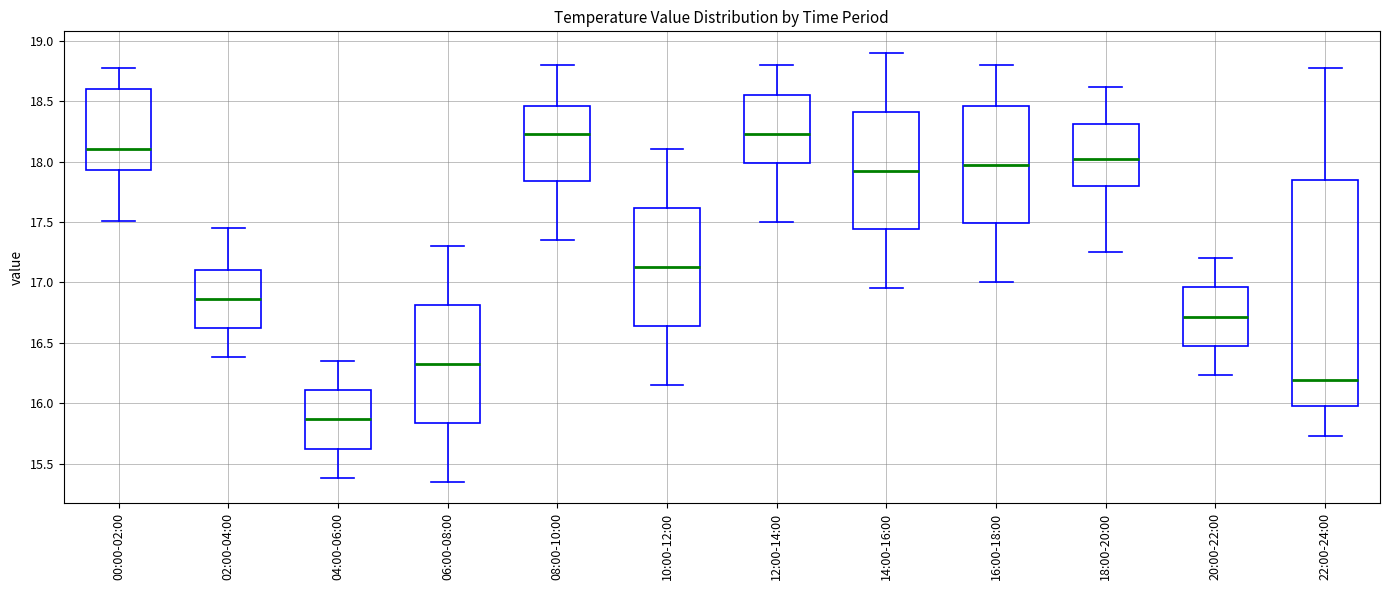

Reading left to right, read every box against the y-axis: the position of its median line, the range the box covers, and the ends of its whiskers. The values are not printed on the chart, so give them approximately, as read against the axis.

00:00-02:00: median 18.10, box 17.95 to 18.60, whiskers 17.50 to 18.75
02:00-04:00: median 16.85, box 16.60 to 17.10, whiskers 16.40 to 17.45
04:00-06:00: median 15.85, box 15.60 to 16.10, whiskers 15.40 to 16.35
06:00-08:00: median 16.35, box 15.85 to 16.80, whiskers 15.35 to 17.30
08:00-10:00: median 18.25, box 17.85 to 18.45, whiskers 17.35 to 18.80
10:00-12:00: median 17.15, box 16.65 to 17.60, whiskers 16.15 to 18.10
12:00-14:00: median 18.25, box 18.00 to 18.55, whiskers 17.50 to 18.80
14:00-16:00: median 17.95, box 17.45 to 18.40, whiskers 16.95 to 18.90
16:00-18:00: median 18.00, box 17.50 to 18.45, whiskers 17.00 to 18.80
18:00-20:00: median 18.05, box 17.80 to 18.30, whiskers 17.25 to 18.60
20:00-22:00: median 16.70, box 16.45 to 16.95, whiskers 16.25 to 17.20
22:00-24:00: median 16.20, box 15.95 to 17.85, whiskers 15.75 to 18.75